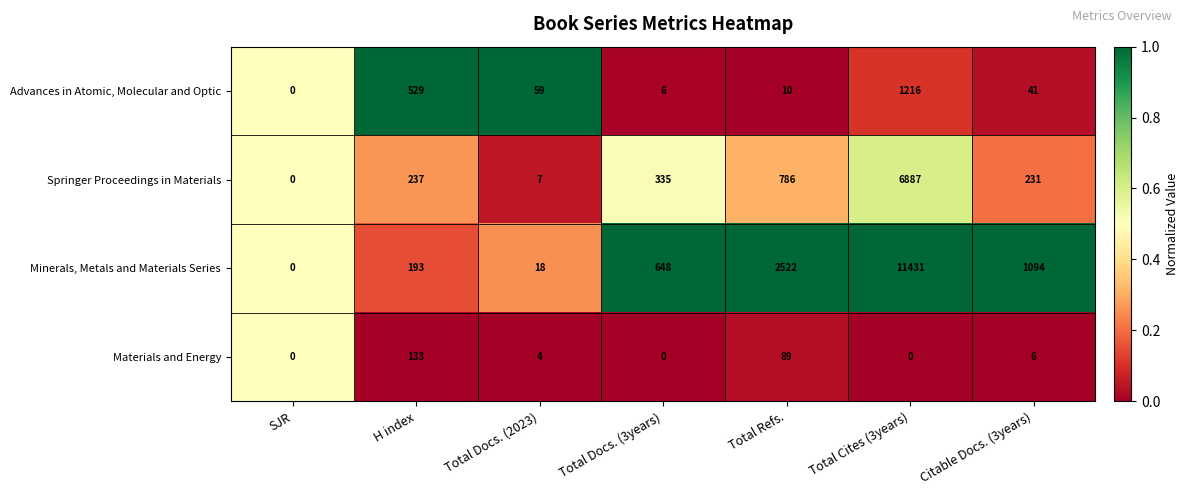

Which series has the largest total across all categories?

Minerals, Metals and Materials Series